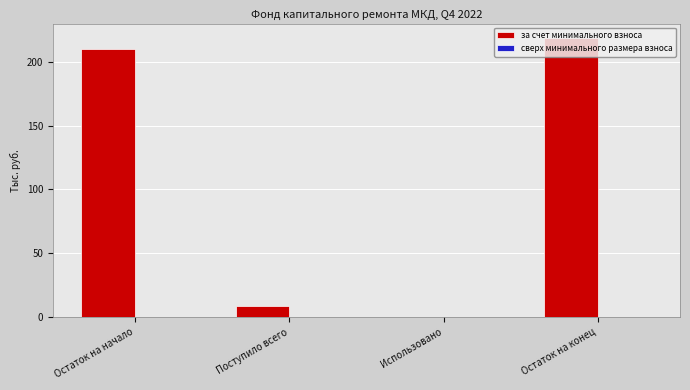

The value at Поступило всего is 9.0. True or false?

True